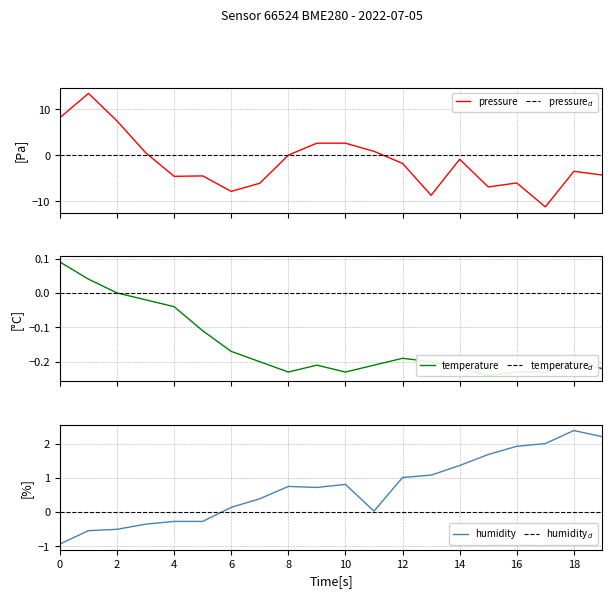

What is the difference between the second highest and second lowest values in the humidity series?

2.7